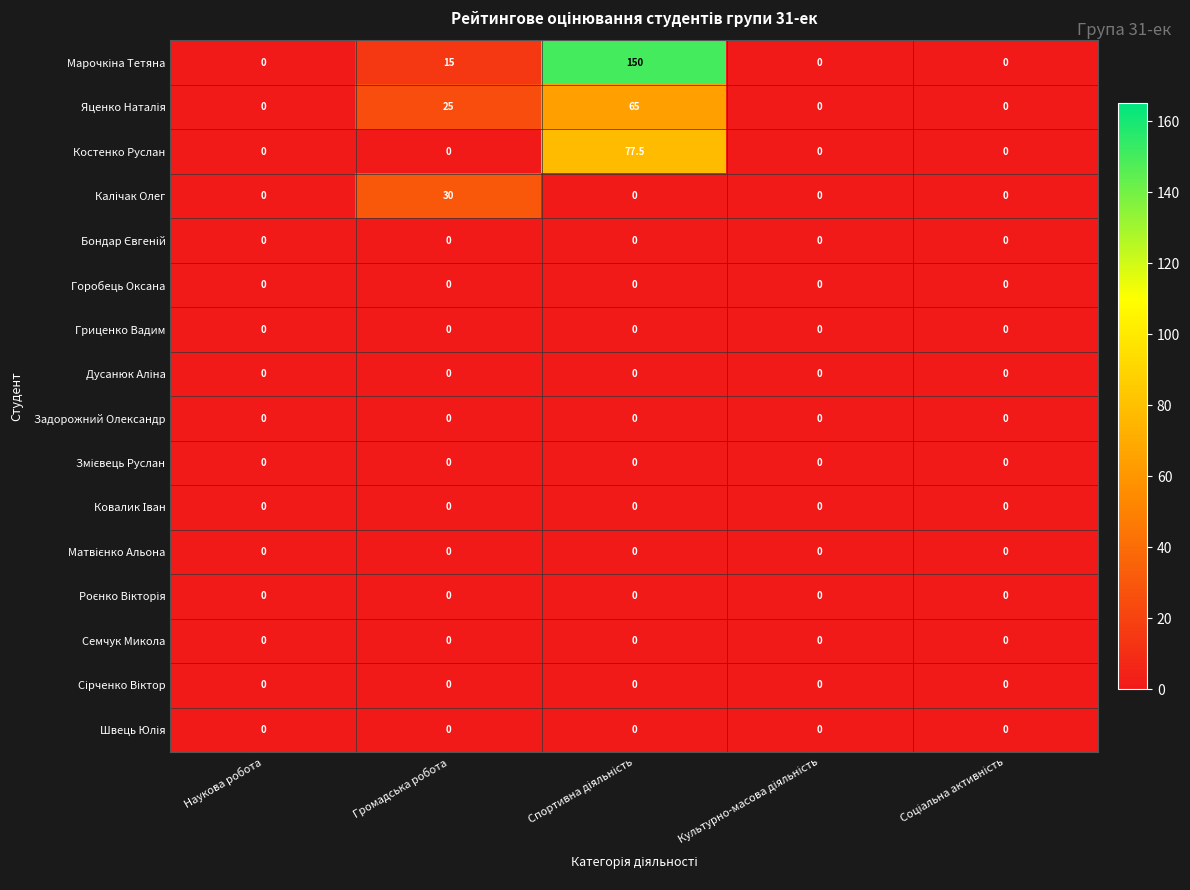

What is the maximum value shown in the chart?

150.0